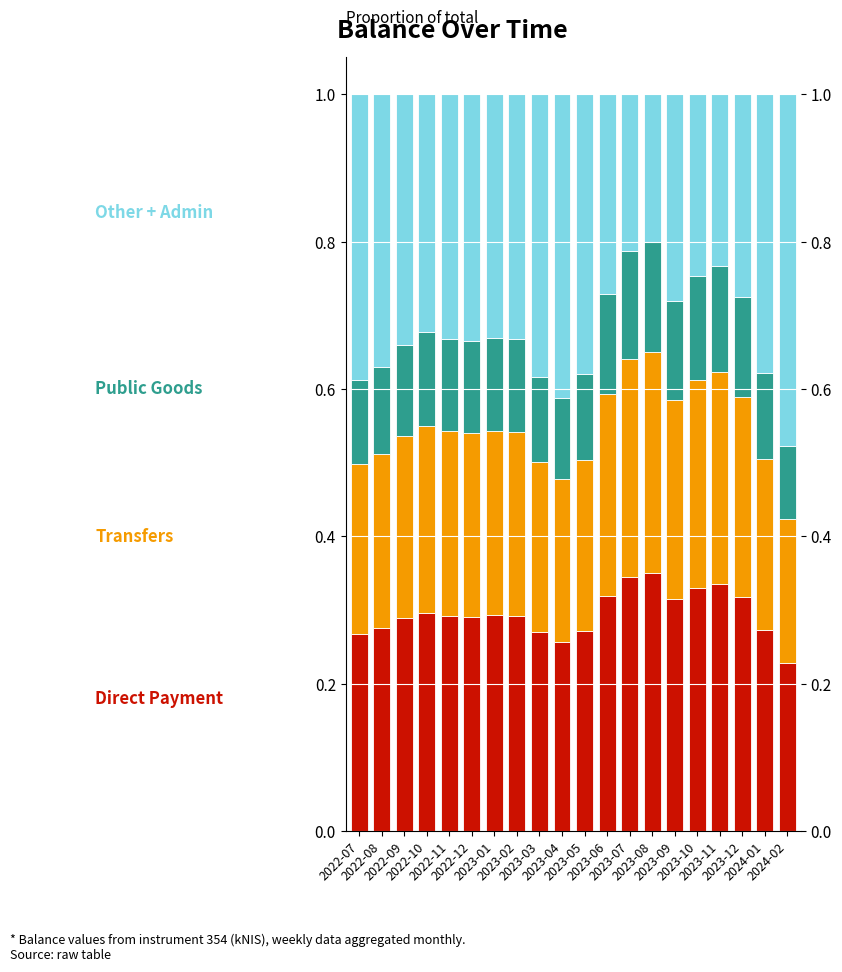

What is the difference between the second highest and minimum values in the Other + Admin series?

0.2